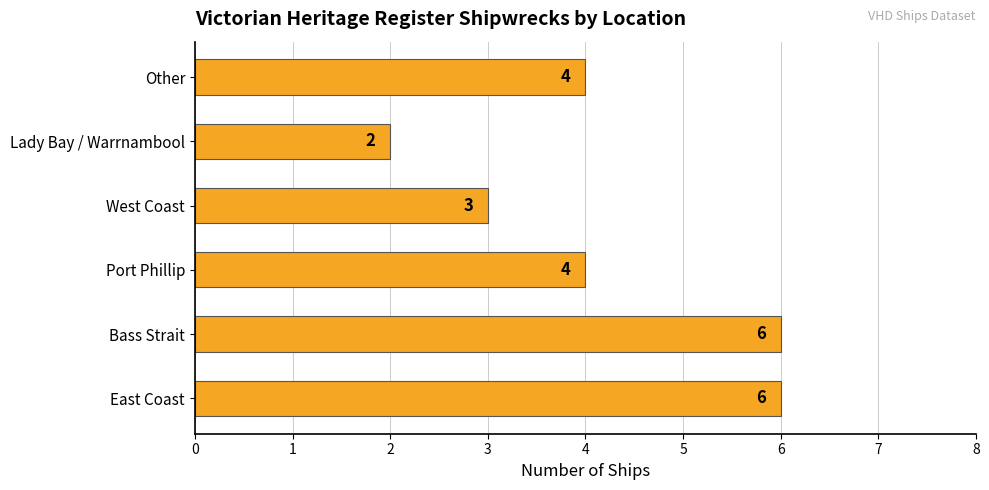

Approximately how many times larger is the value at Bass Strait compared to West Coast?

2.0